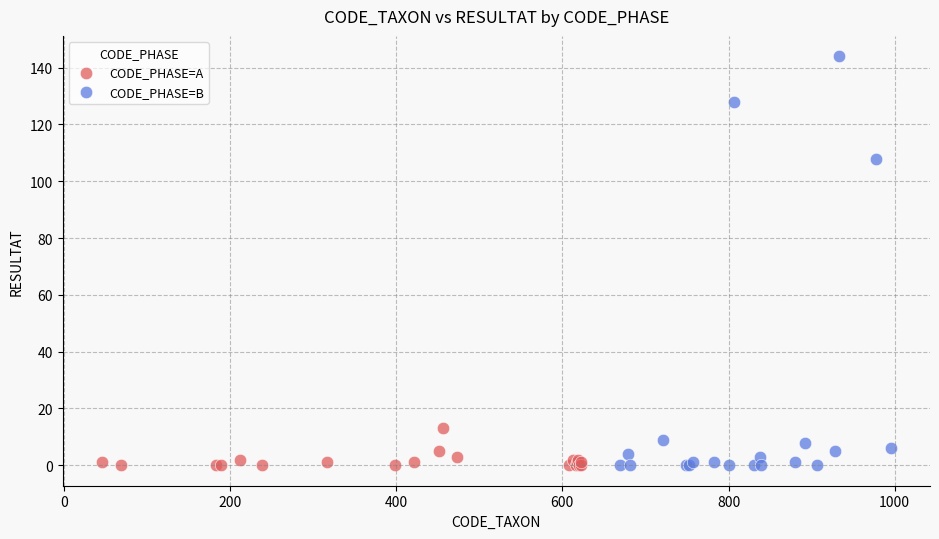

Which series has the widest spread of Y values?

CODE_PHASE=B